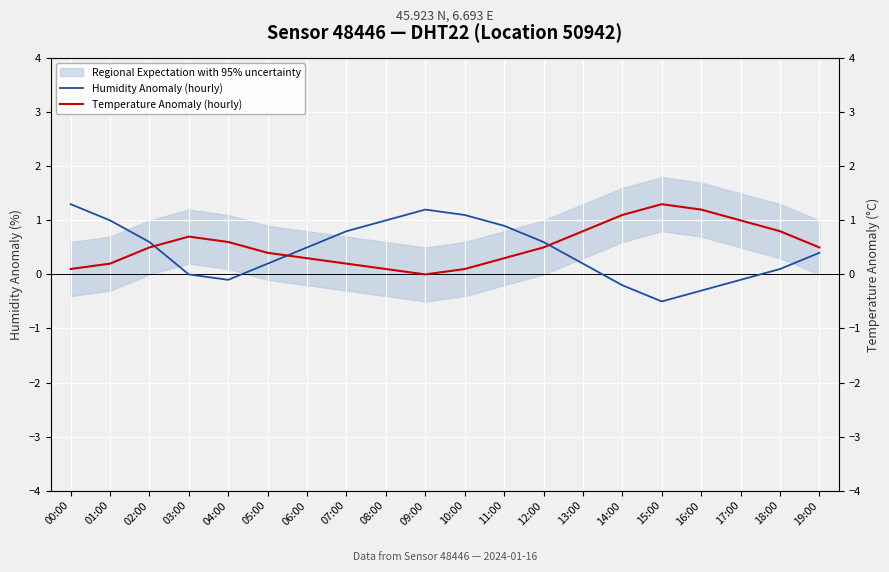

At how many categories does at least one series exceed 0?

20